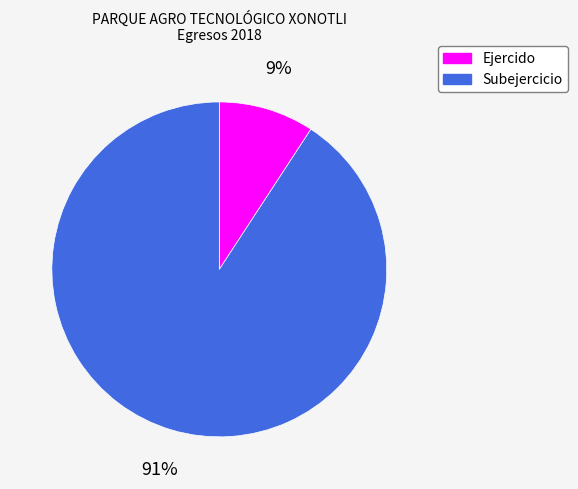

Does any single category account for the majority?

Yes